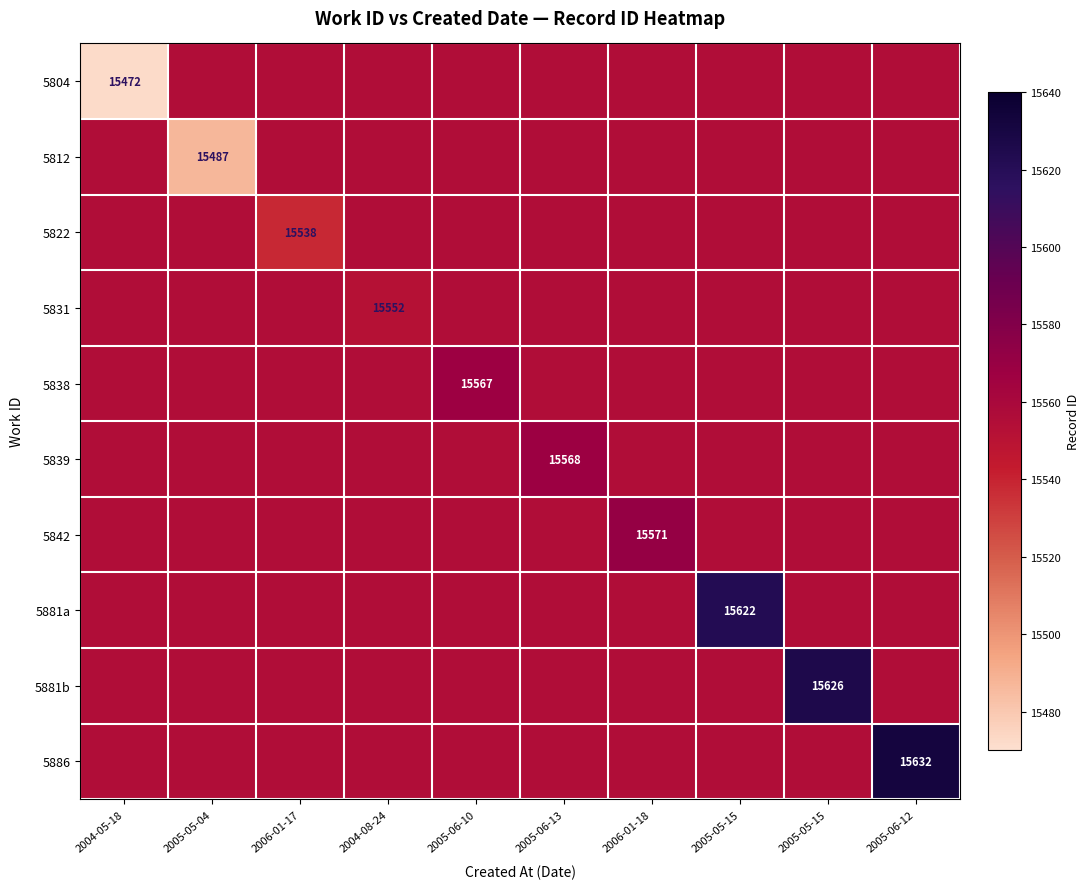

Which category has the lowest value in the 5831 series?

2004-08-24